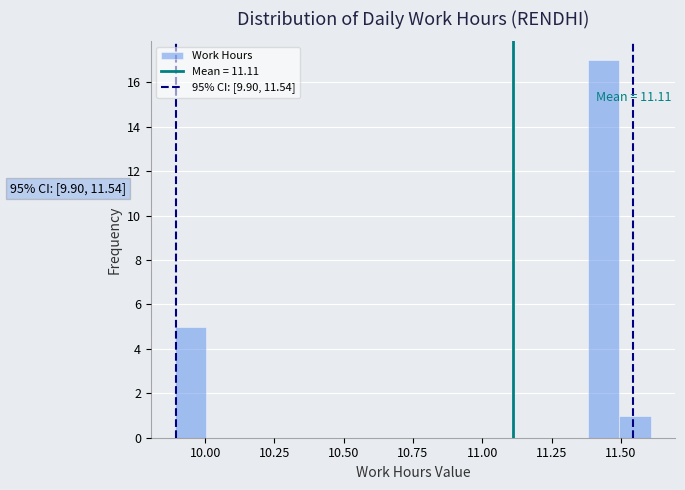

Around what value on the x-axis is the tallest bar? Give the approximate position of its centre, as read against the axis.

11.45